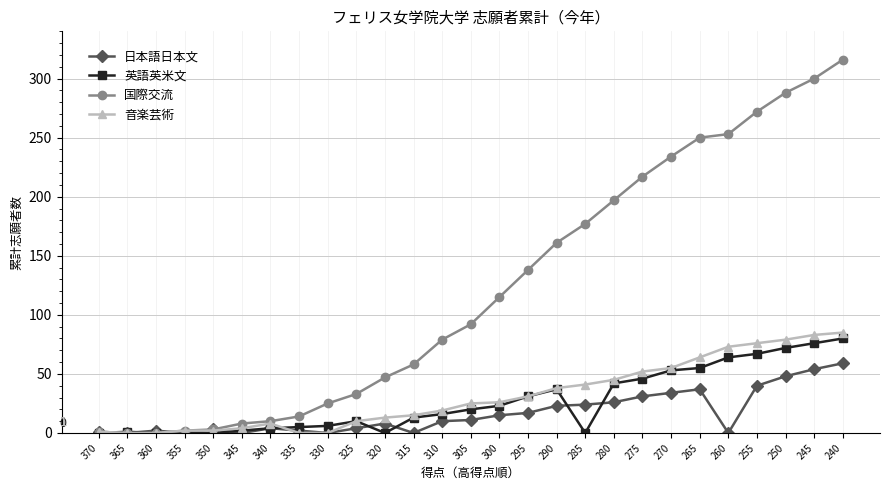

What is the spread (max minus min) of values at 295?

121